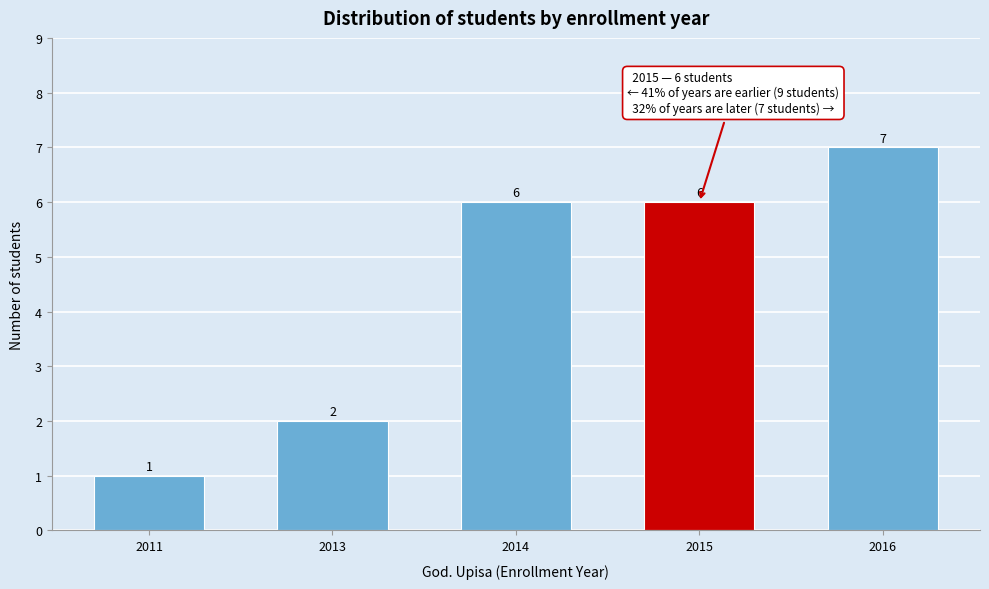

Reading right to left, extract all data points from this chart.

2016=7	2015=6	2014=6	2013=2	2011=1